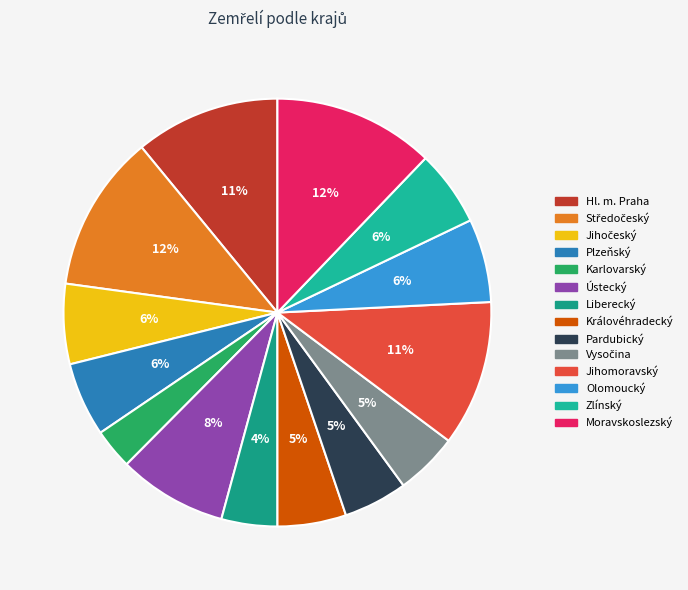

Count the number of slices in the pie.

14